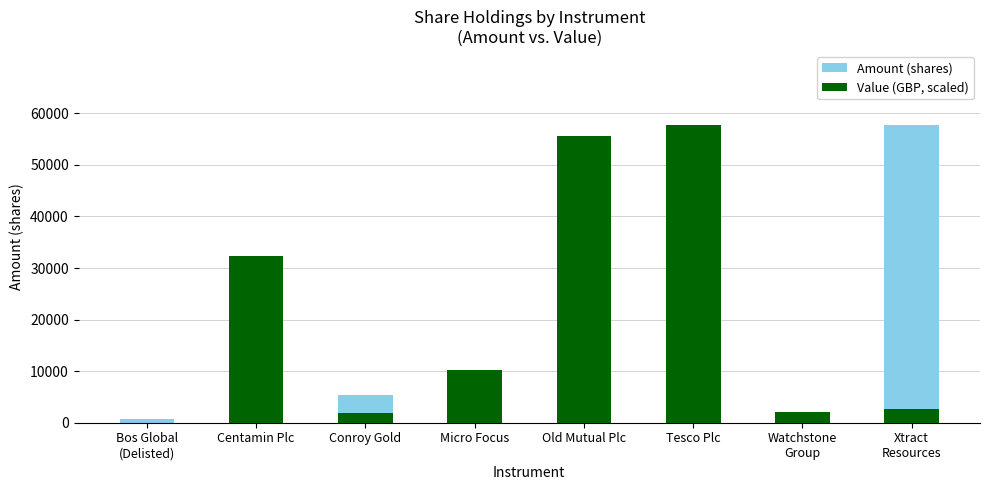

Between Micro Focus and Watchstone
Group, which series saw the biggest shift?

Value (GBP, scaled)